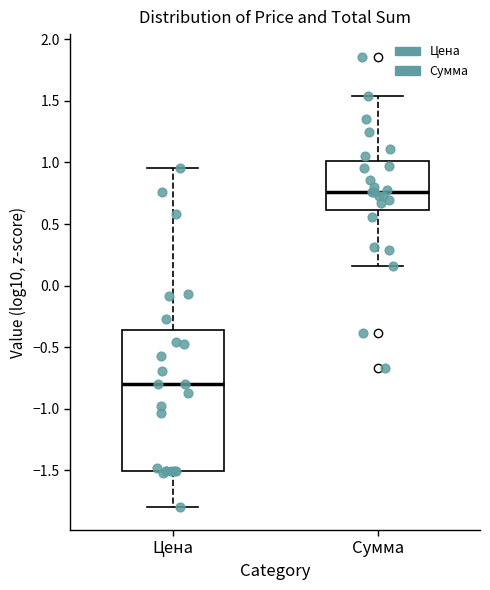

Which box's median line is the lowest?

Цена